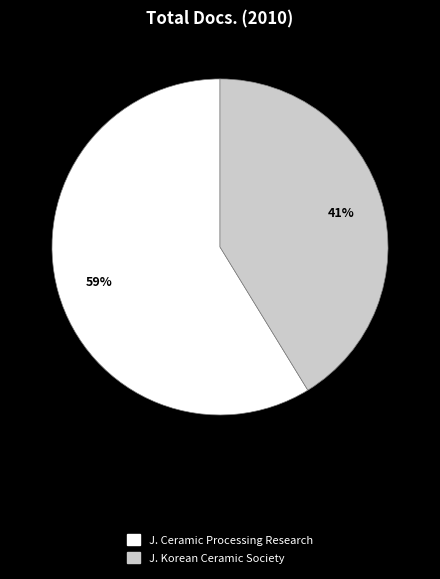

Is there any slice that represents more than half of the pie?

Yes